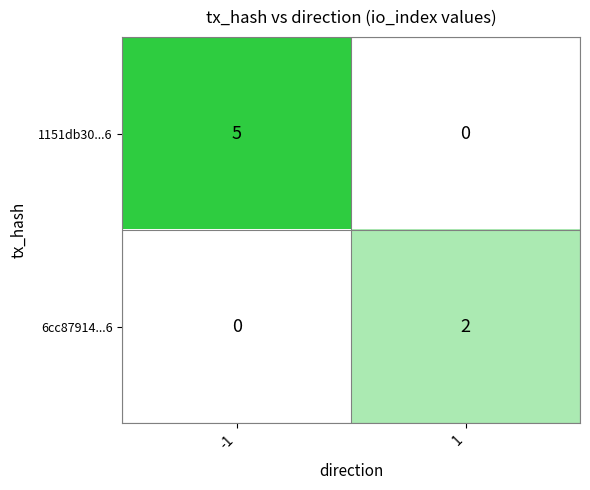

List the series in order of their peak value, lowest first.

6cc87914...6, 1151db30...6